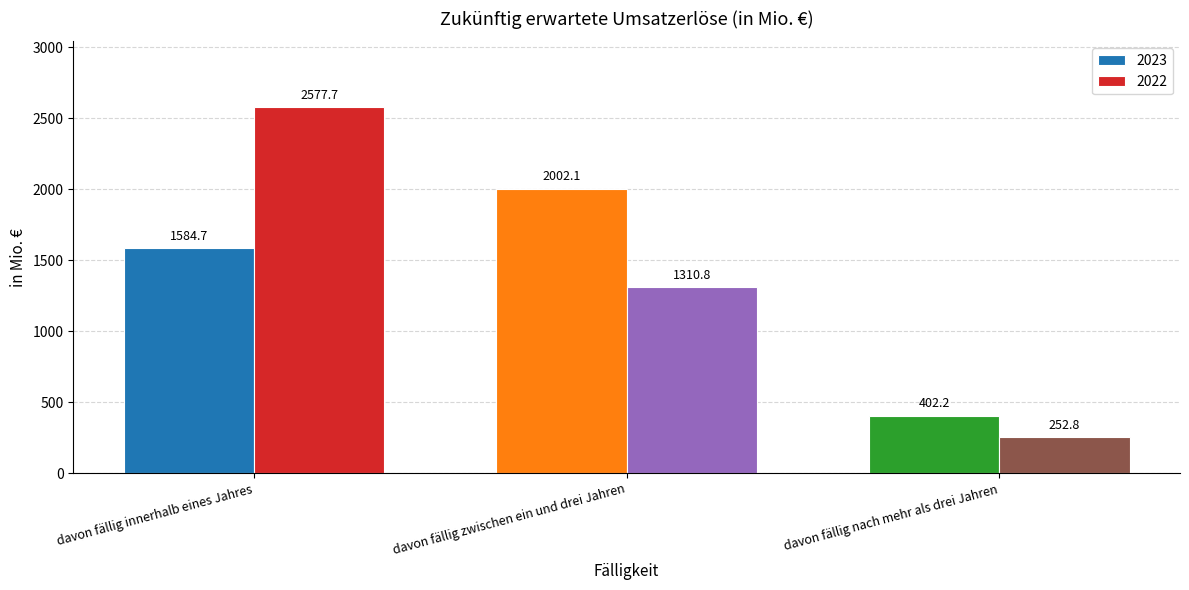

The 2022 series shows 4482.9 at davon fällig innerhalb eines Jahres. True or false?

False